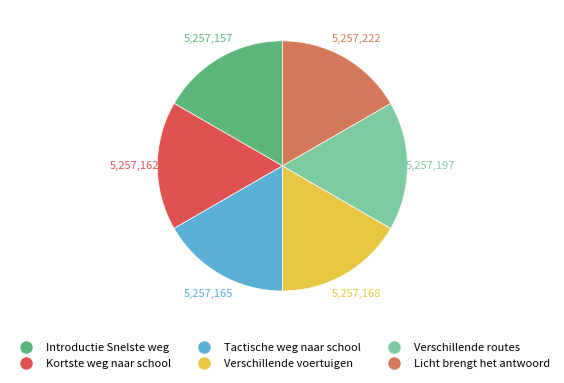

Does any single category account for the majority?

No